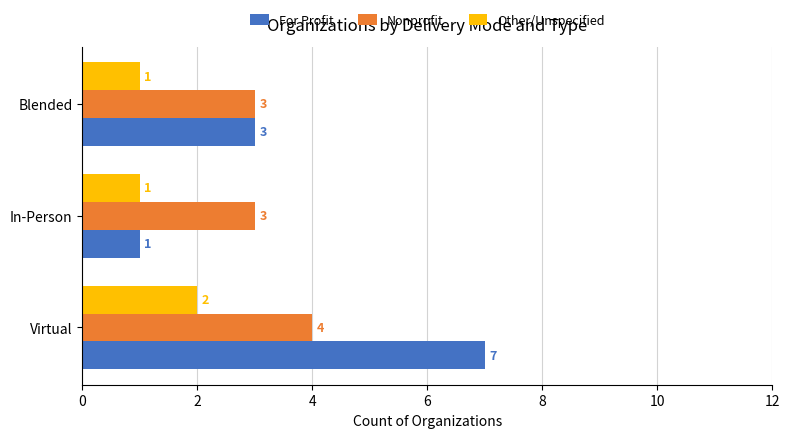

What is the difference between the maximum and second lowest values in the For Profit series?

4